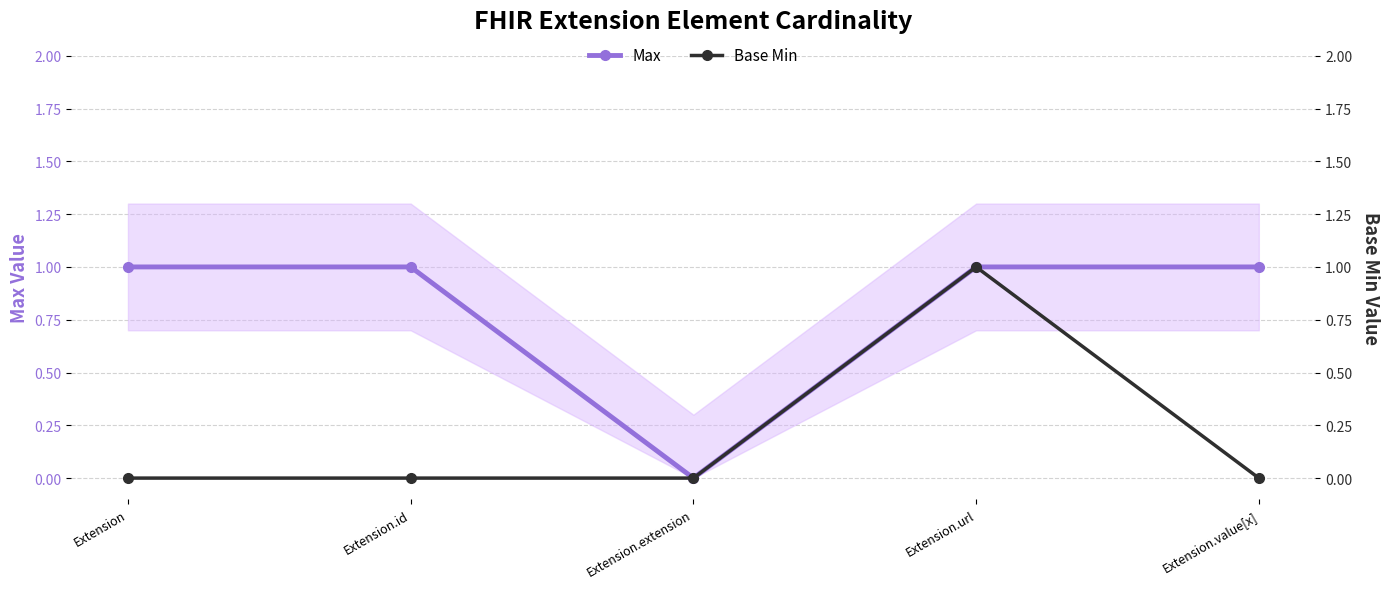

Reading left to right, extract all data points from this chart.

Max: 1	1	0	1	1
Base Min: 0	0	0	1	0